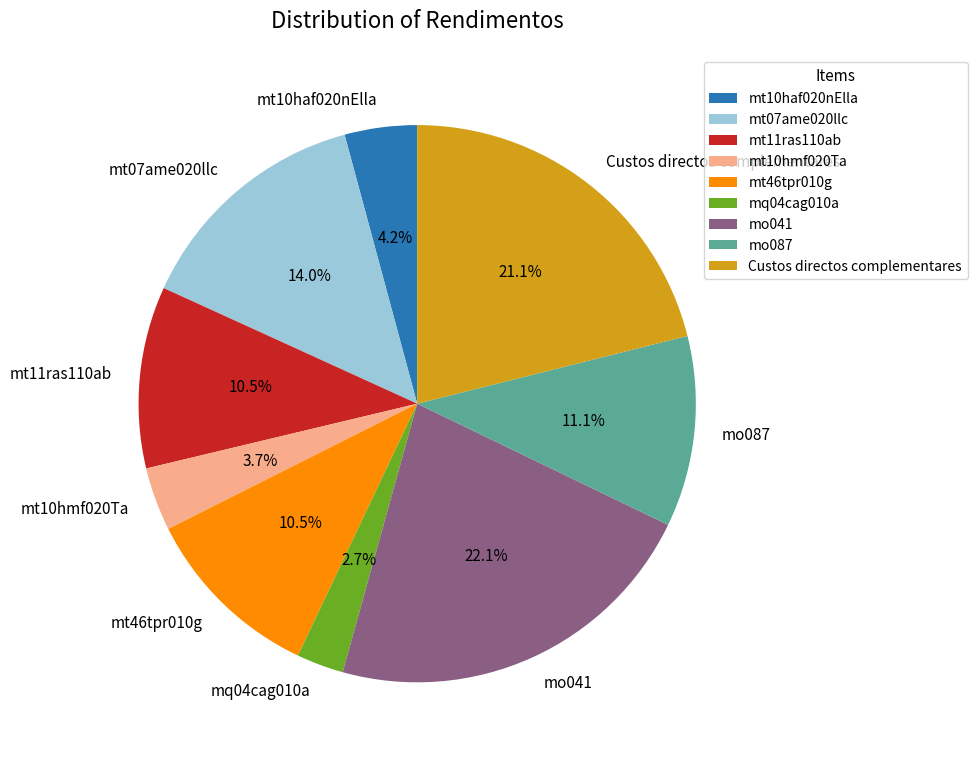

What percentage is the mo087 slice, to the nearest percent?

11%